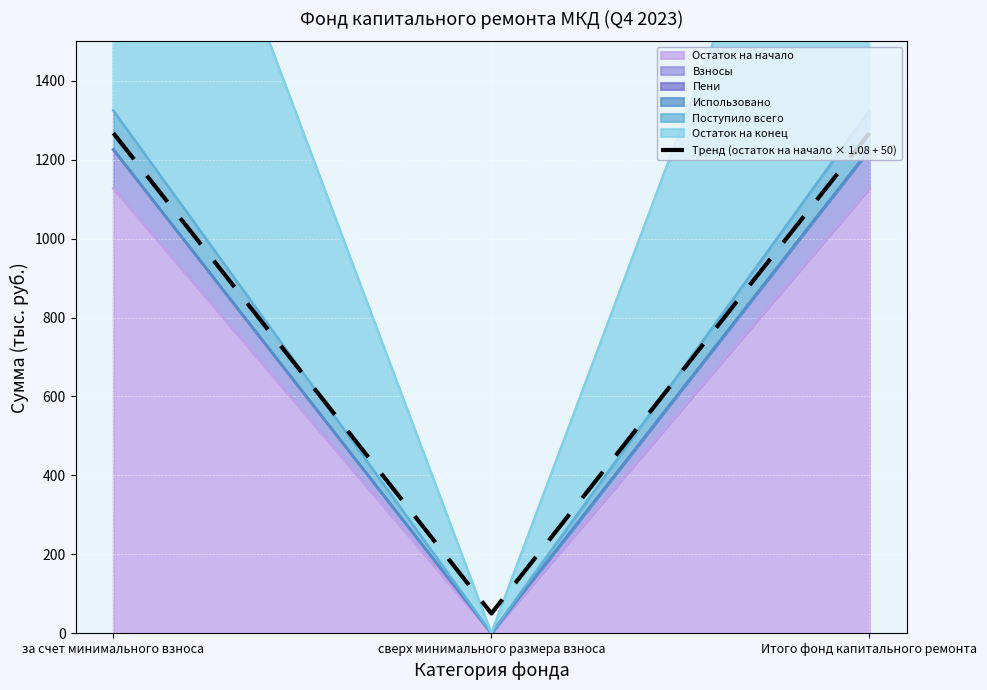

At which label is the value closest to 658?

сверх минимального размера взноса